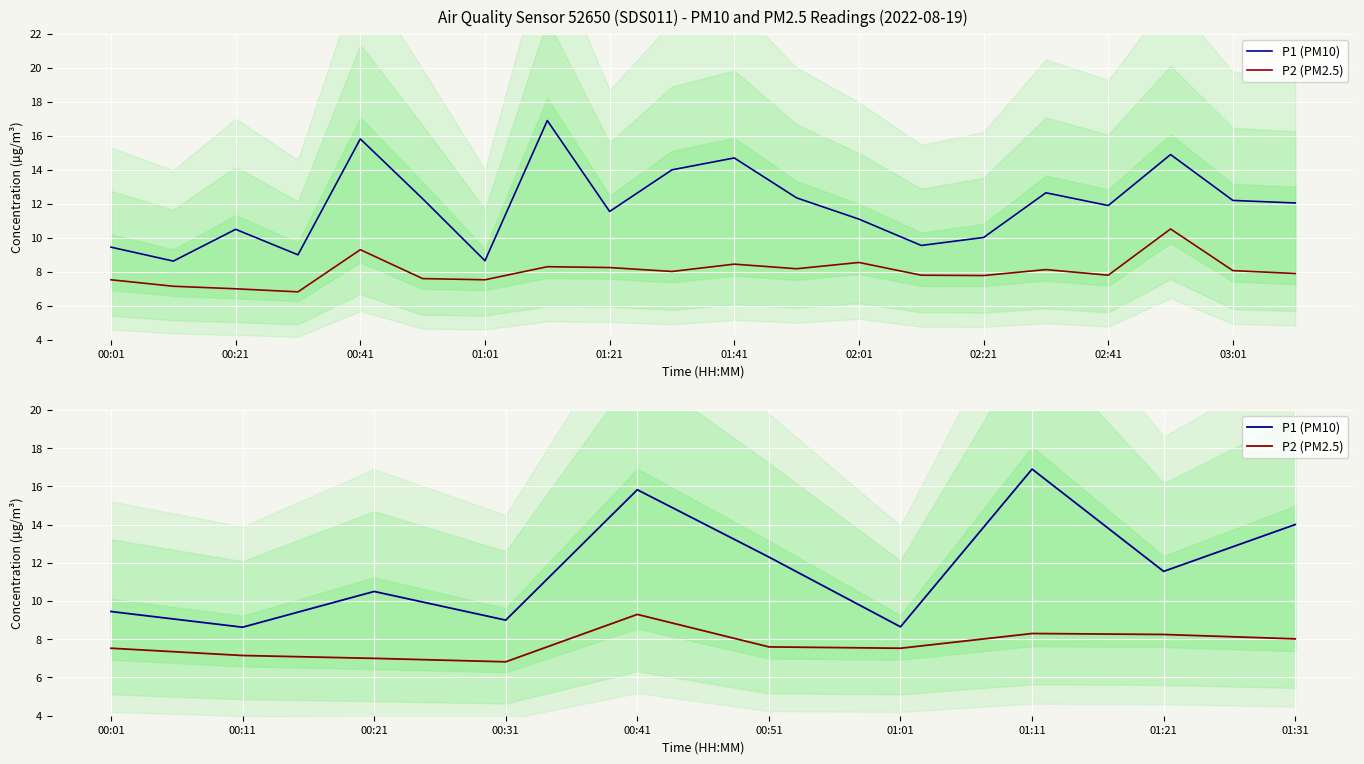

List the series in order of their peak value, lowest first.

P2 (PM2.5), P1 (PM10)